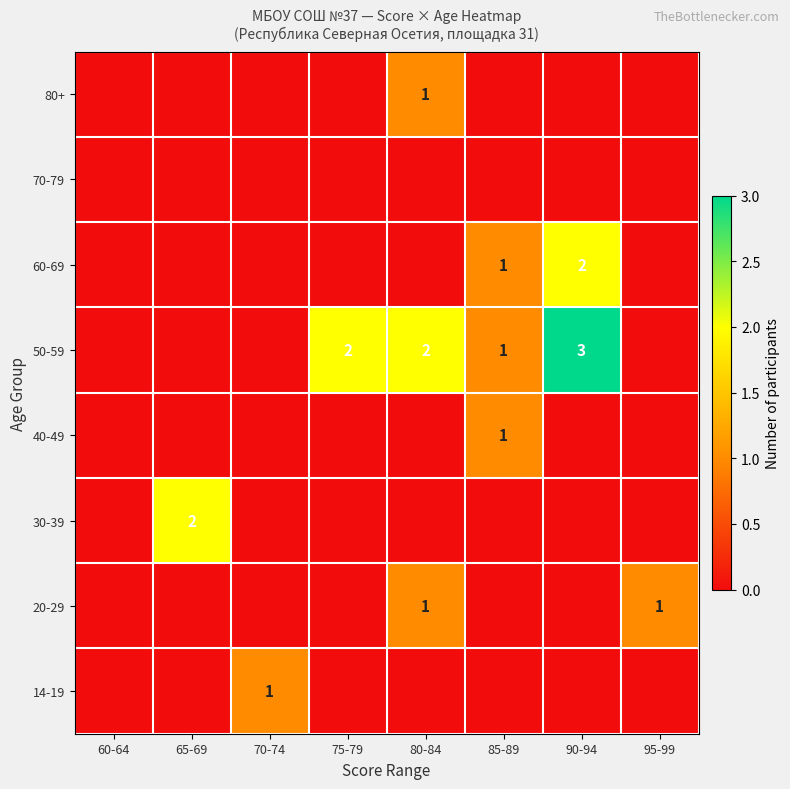

What is the maximum value shown in the chart?

3